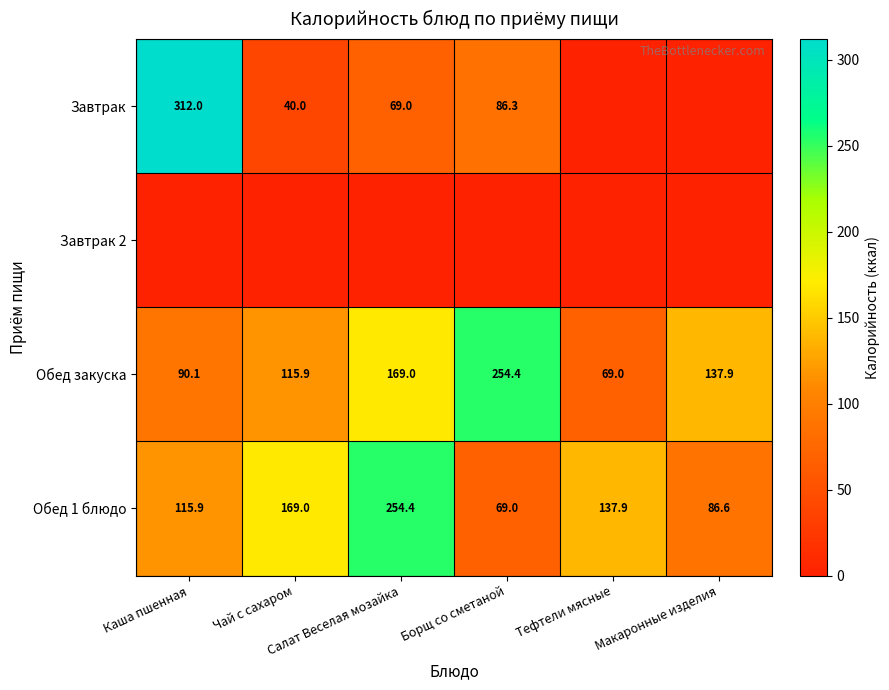

What is the average value of the Обед 1 блюдо series?

138.8